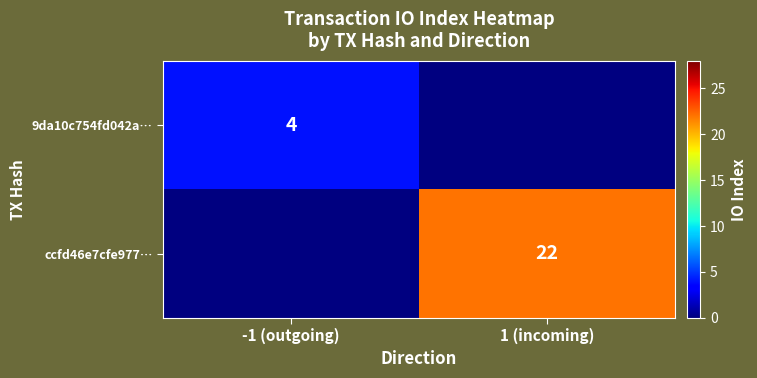

True or false: 9da10c754fd042a… has a value of 4 at -1 (outgoing).

True